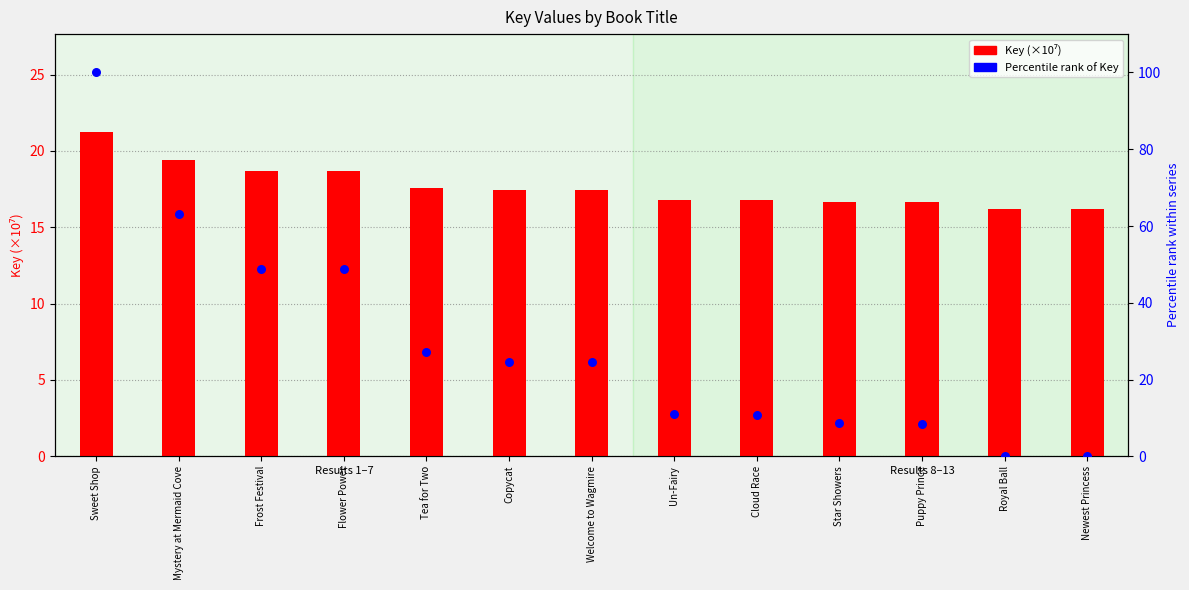

Which series has the widest spread of Y values?

Percentile rank of Key